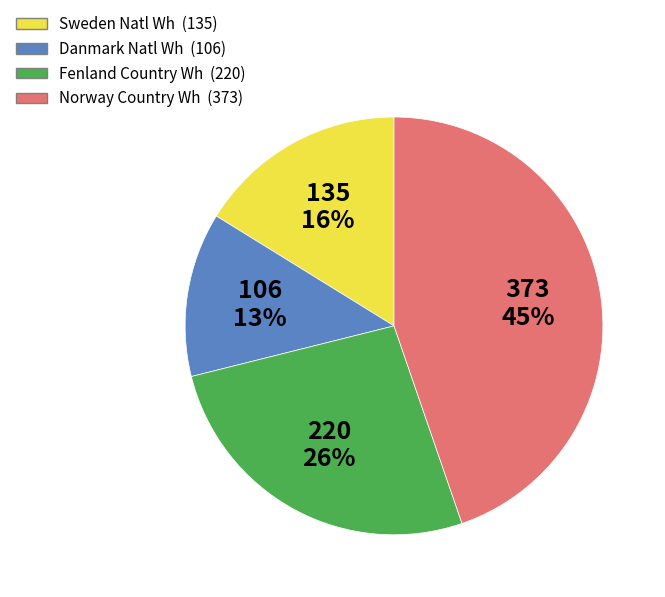

To the nearest percent, what is the difference between the largest and smallest slice percentages?

32%